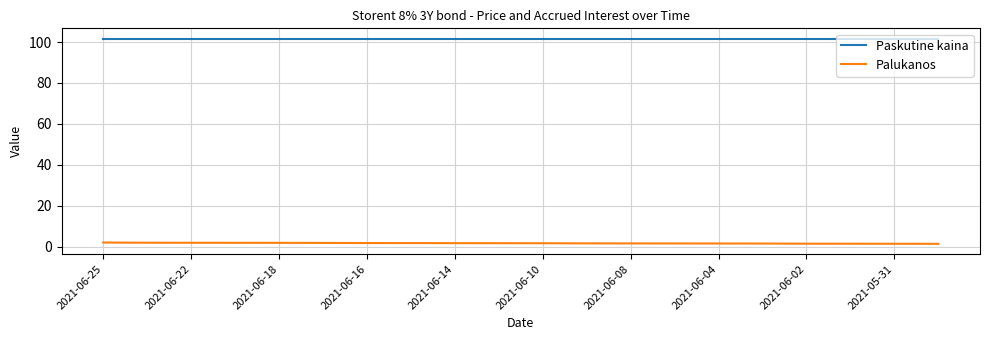

What is the highest value of the Paskutine kaina series?

101.7